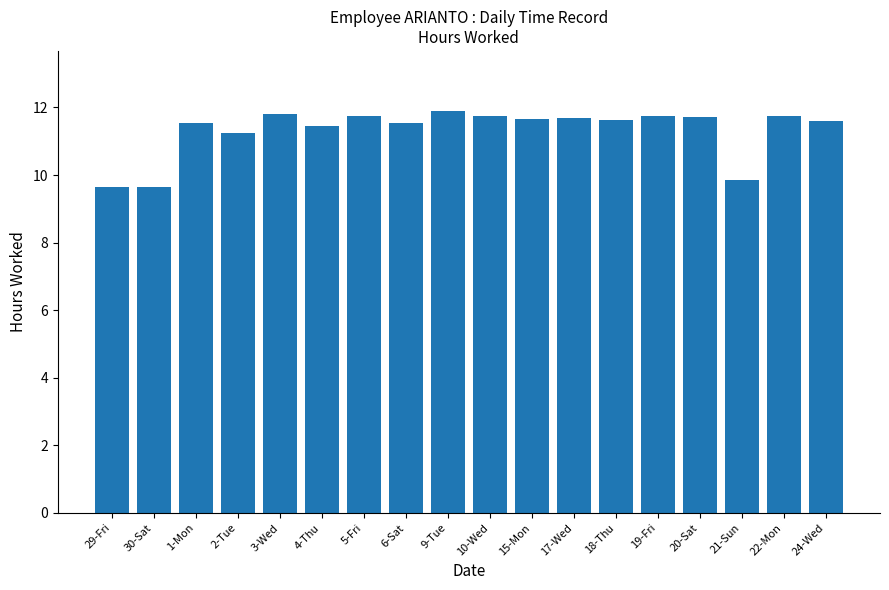

What is the minimum value shown in the chart?

9.6